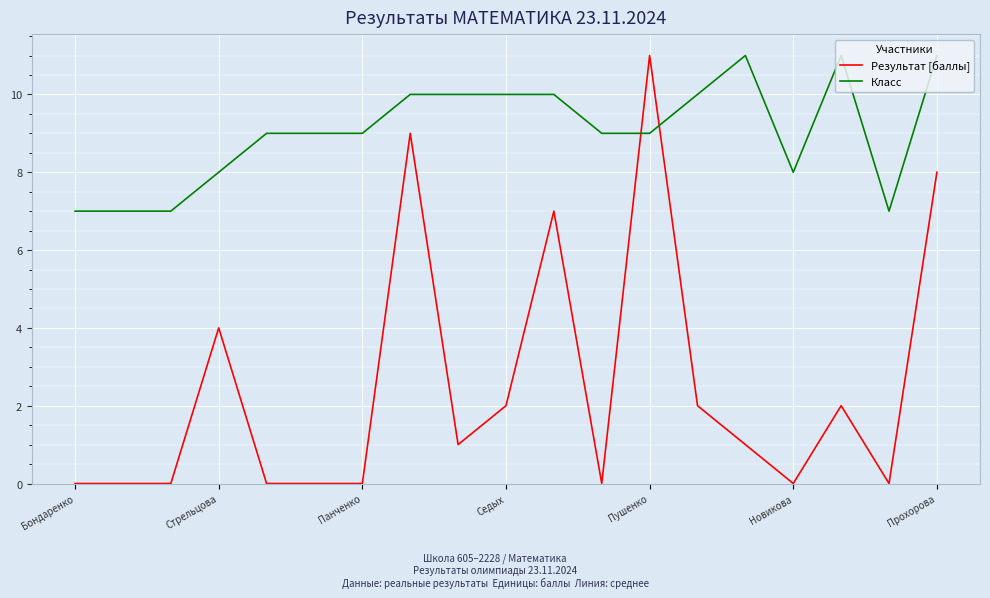

Which series ends up on top after the final intersection of Класс and Результат [баллы]?

Класс